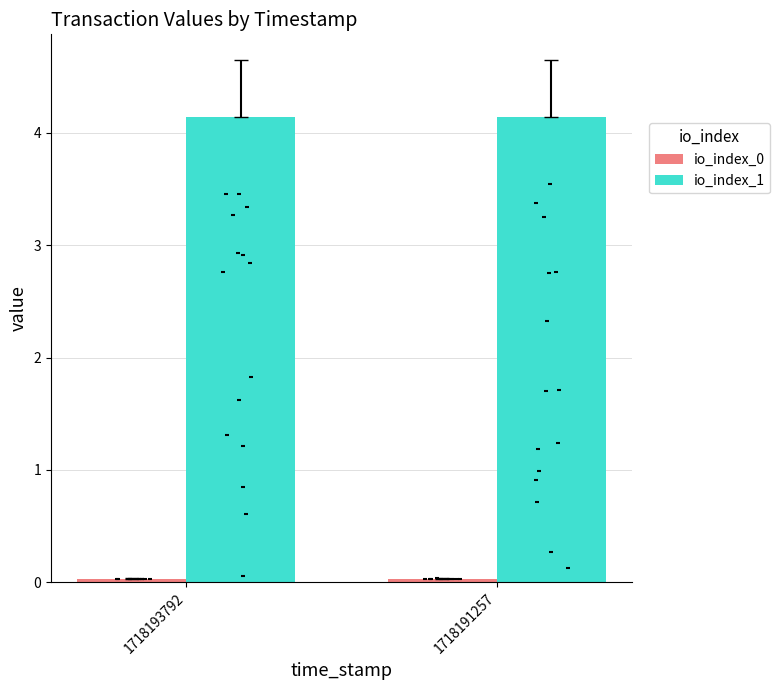

What are all the series names shown in the legend?

io_index_0, io_index_1